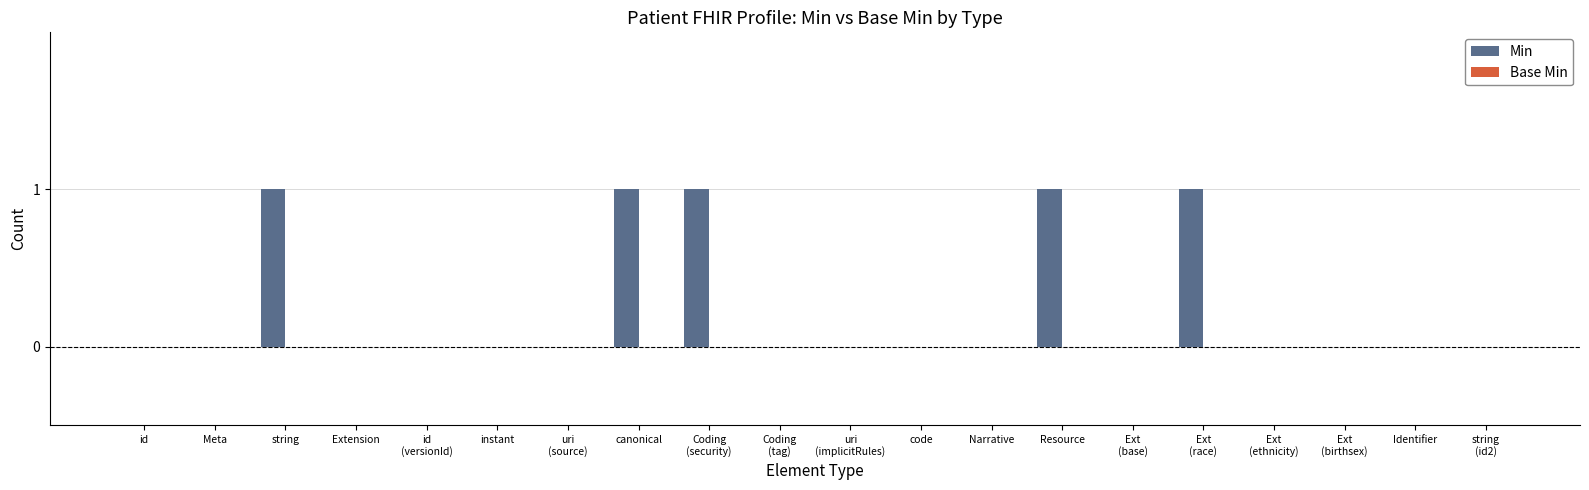

The chart shows a value of 0 at Meta. True or false?

True